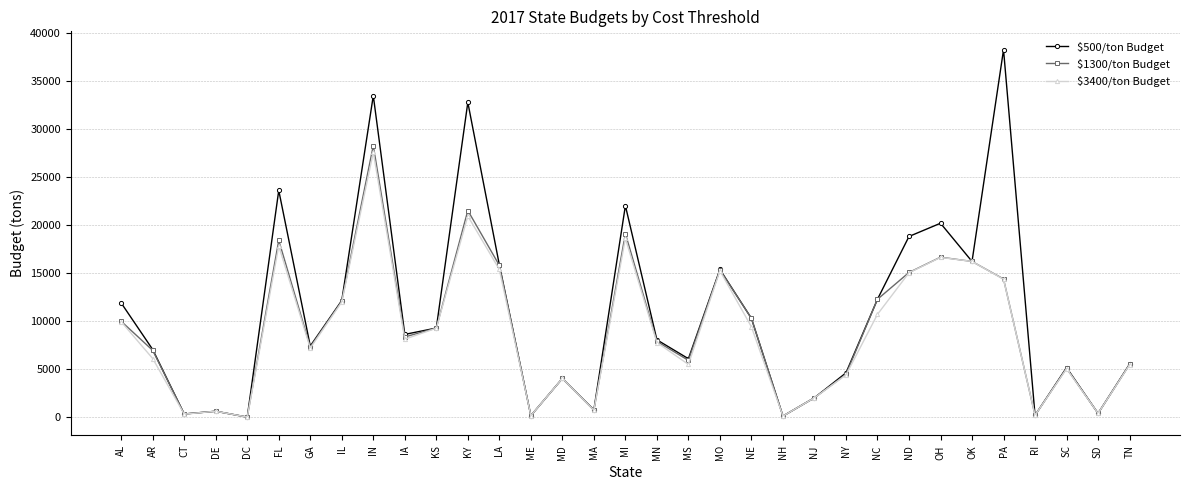

What position from the left is LA?

13